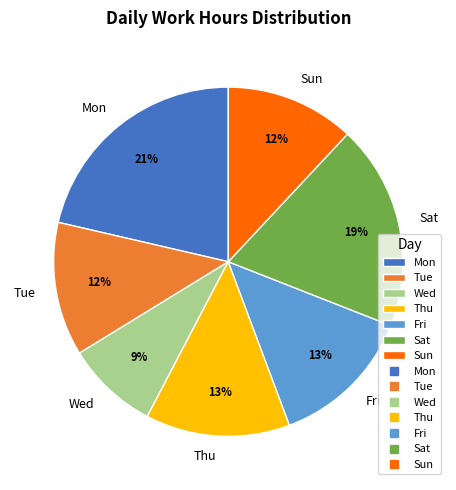

To the nearest percent, what portion does Mon represent?

21%